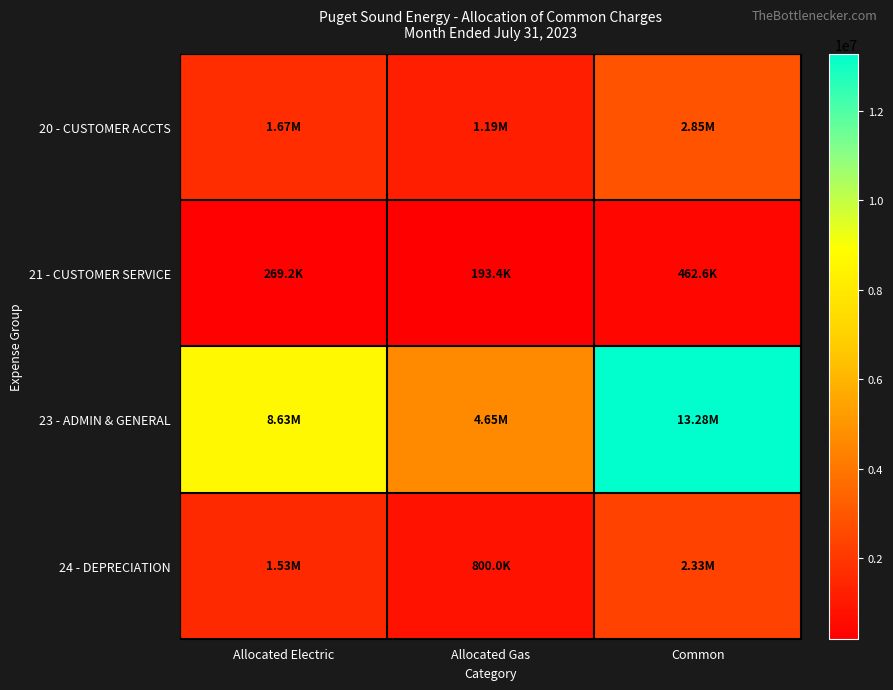

Reading left to right, extract all data points from this chart.

20 - CUSTOMER ACCTS: Allocated Electric=1665163.0	Allocated Gas=1186887.3	Common=2852050.3
21 - CUSTOMER SERVICE: Allocated Electric=269189.7	Allocated Gas=193415.0	Common=462604.7
23 - ADMIN & GENERAL: Allocated Electric=8630115.9	Allocated Gas=4650830.1	Common=13280946.0
24 - DEPRECIATION: Allocated Electric=1529565.2	Allocated Gas=799958.4	Common=2329523.6